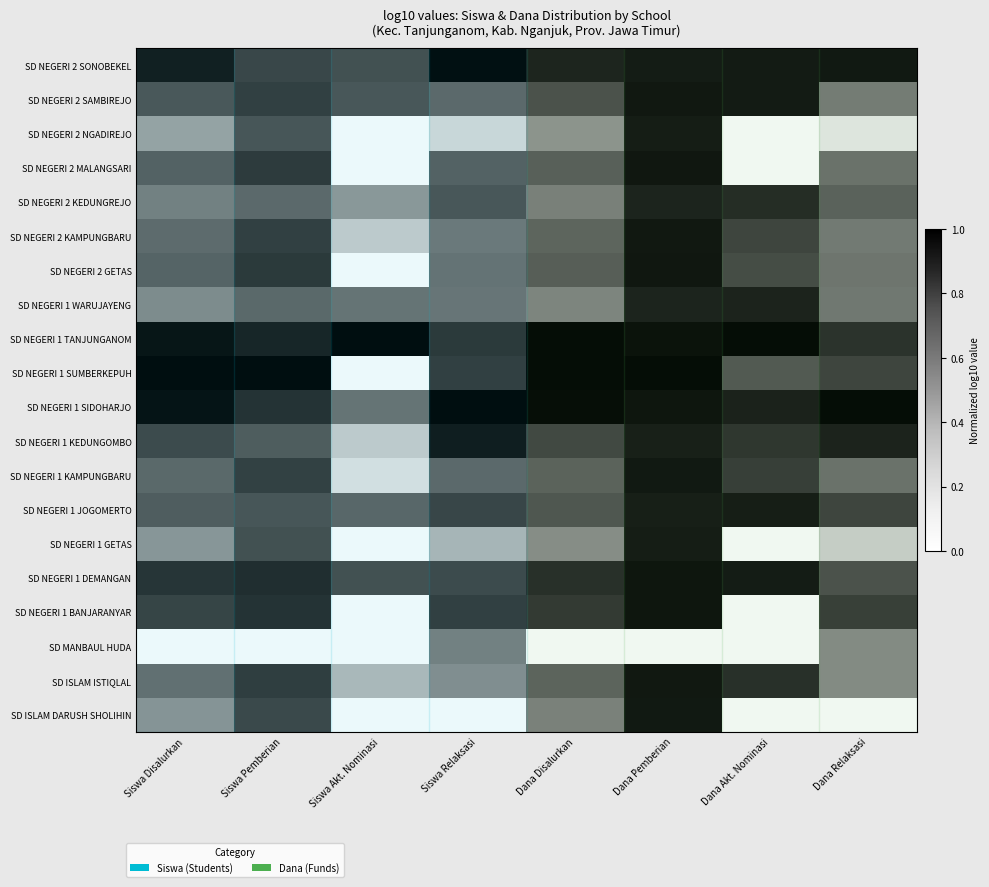

Between Dana Akt. Nominasi and Dana Disalurkan, which is larger?

Dana Disalurkan